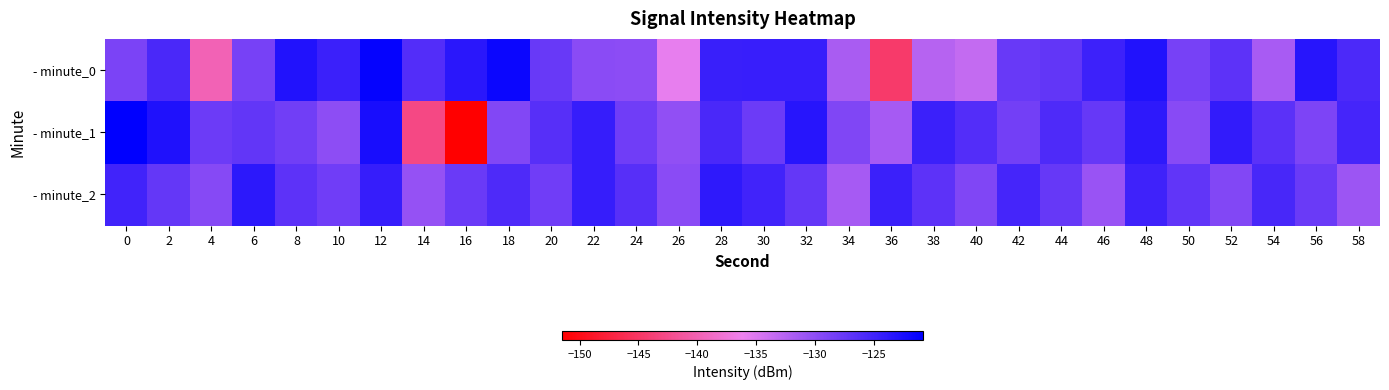

Reading right to left, list all the values displayed in this chart.

- minute_0: 58=-125.7	56=-123.3	54=-131.6	52=-126.9	50=-128.5	48=-123.0	46=-124.8	44=-127.2	42=-127.6	40=-133.4	38=-132.6	36=-144.6	34=-131.7	32=-124.5	30=-124.5	28=-124.5	26=-135.8	24=-129.8	22=-129.8	20=-127.5	18=-121.5	16=-123.6	14=-126.3	12=-121.2	10=-124.7	8=-123.0	6=-128.5	4=-139.9	2=-125.6	0=-128.8
- minute_1: 58=-125.3	56=-128.9	54=-126.7	52=-124.1	50=-129.6	48=-123.8	46=-127.4	44=-125.9	42=-128.3	40=-126.2	38=-124.7	36=-131.5	34=-129.1	32=-123.4	30=-127.8	28=-125.6	26=-130.2	24=-128.1	22=-124.3	20=-126.5	18=-129.2	16=-151.5	14=-142.9	12=-122.4	10=-130.0	8=-128.2	6=-127.2	4=-127.9	2=-122.9	0=-120.8
- minute_2: 58=-130.9	56=-127.7	54=-125.5	52=-129.3	50=-127.1	48=-124.9	46=-130.7	44=-127.5	42=-125.3	40=-129.1	38=-126.9	36=-124.7	34=-131.5	32=-127.3	30=-125.1	28=-123.9	26=-129.7	24=-126.5	22=-124.3	20=-128.1	18=-125.9	16=-127.7	14=-130.5	12=-124.3	10=-128.1	8=-126.9	6=-123.7	4=-129.5	2=-127.3	0=-125.1